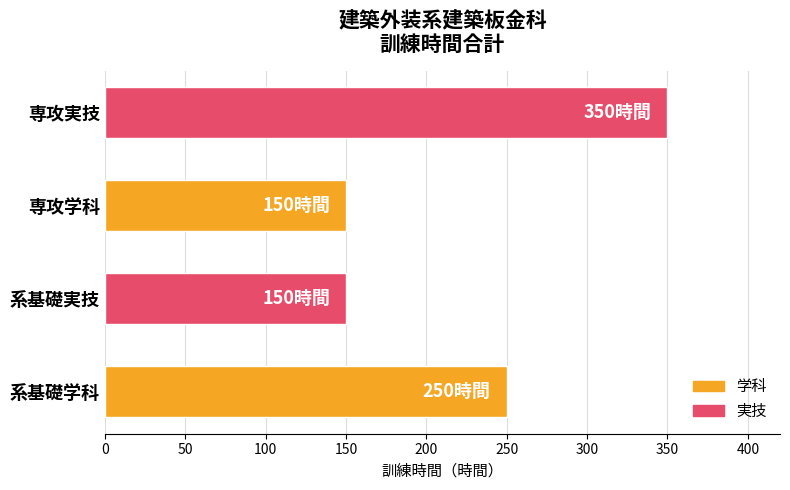

What is the maximum value shown in the chart?

350